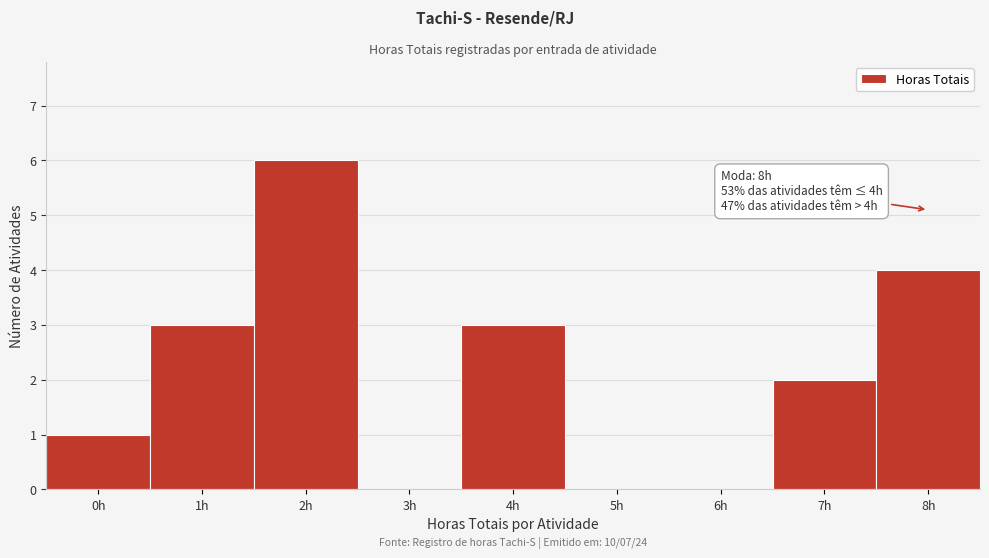

Reading left to right, transcribe all the data shown in this chart.

0h=1	1h=3	2h=6	3h=0	4h=3	5h=0	6h=0	7h=2	8h=4